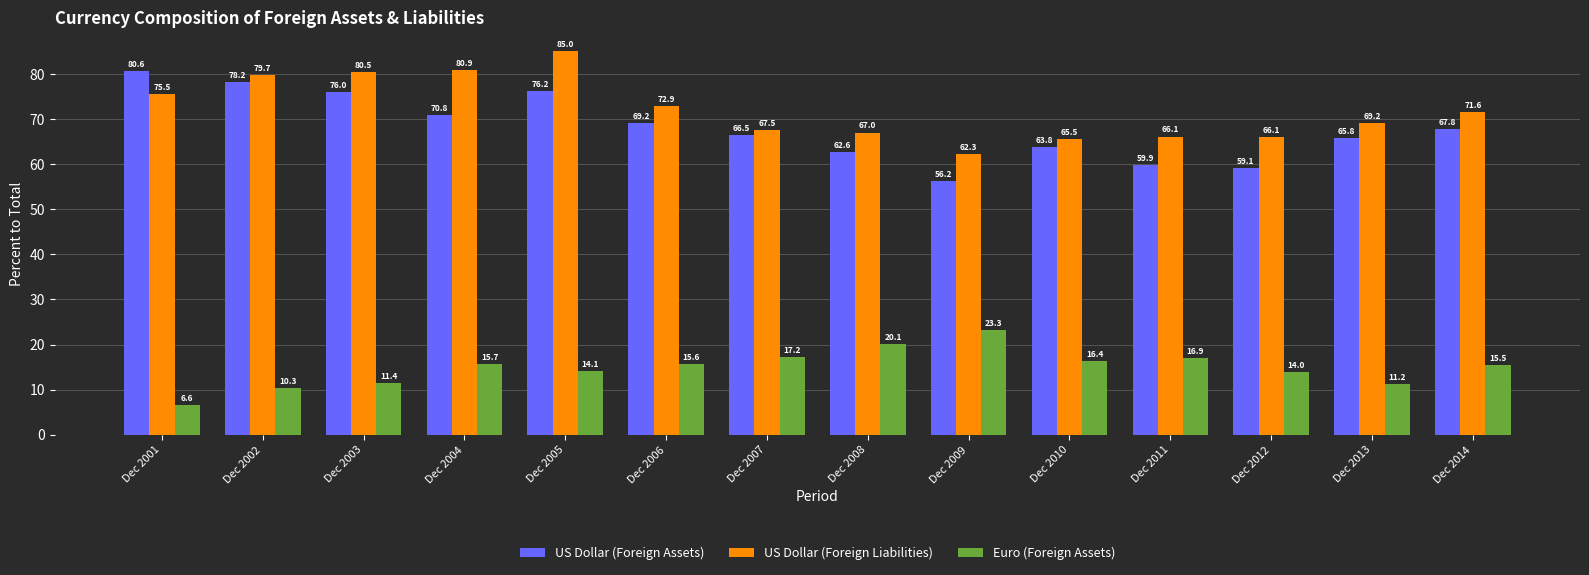

Reading right to left, extract all data points from this chart.

US Dollar (Foreign Assets): 67.8	65.8	59.1	59.9	63.8	56.2	62.6	66.5	69.2	76.2	70.8	76.0	78.2	80.6
US Dollar (Foreign Liabilities): 71.6	69.2	66.1	66.1	65.5	62.3	67.0	67.5	72.9	85.0	80.9	80.5	79.7	75.5
Euro (Foreign Assets): 15.5	11.2	14.0	16.9	16.4	23.3	20.1	17.2	15.6	14.1	15.7	11.4	10.3	6.6